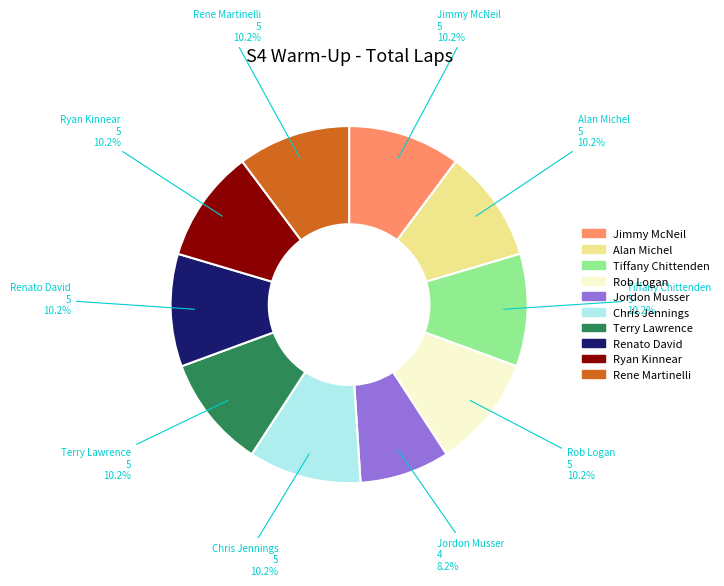

To the nearest percent, what percentage of the pie is Jordon Musser?

8%